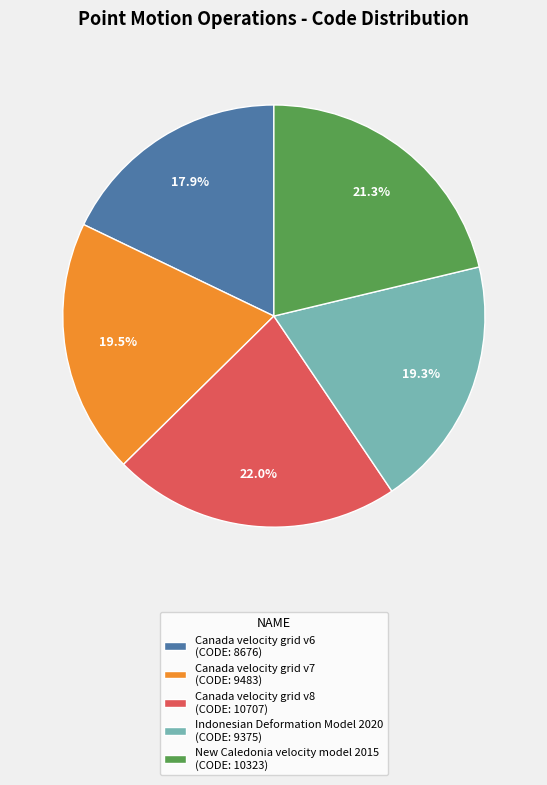

How many segments does this pie chart have?

5